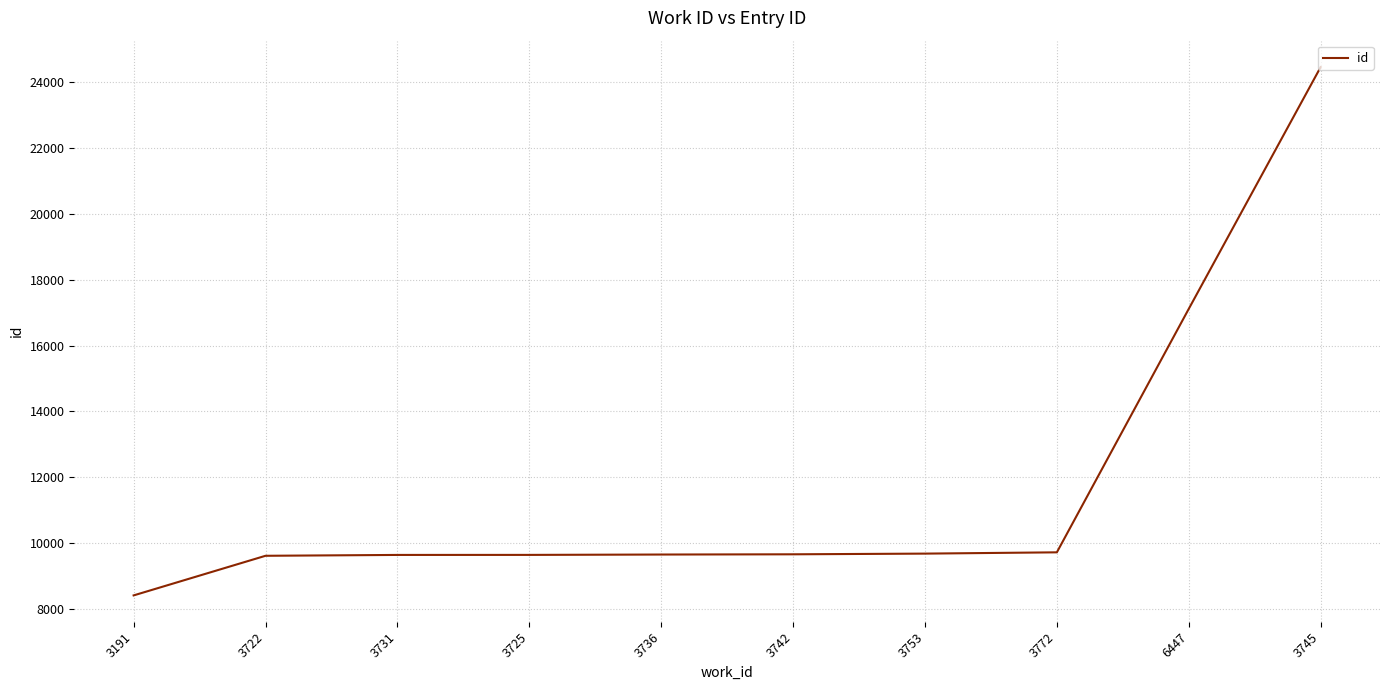

What is the greatest value displayed?

24457